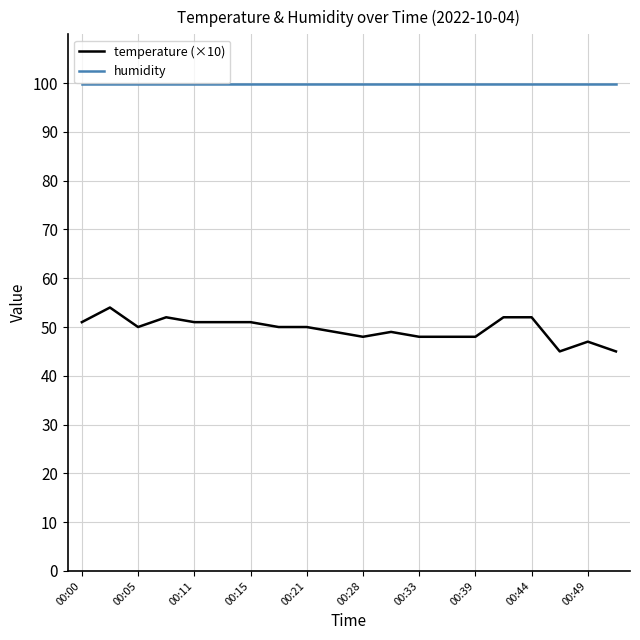

Which series has the largest total across all categories?

humidity